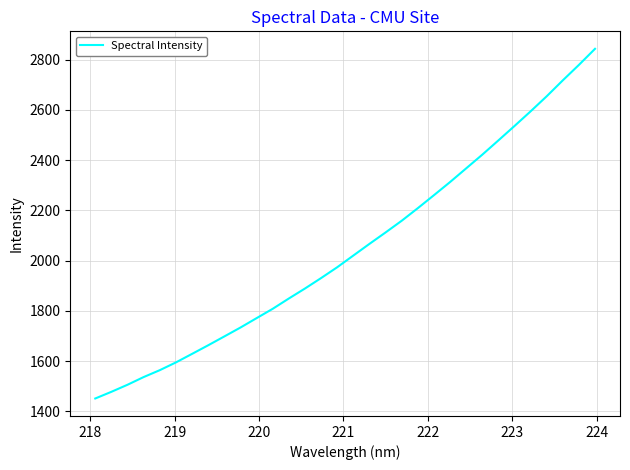

What is the difference between the maximum and minimum values?

1391.0